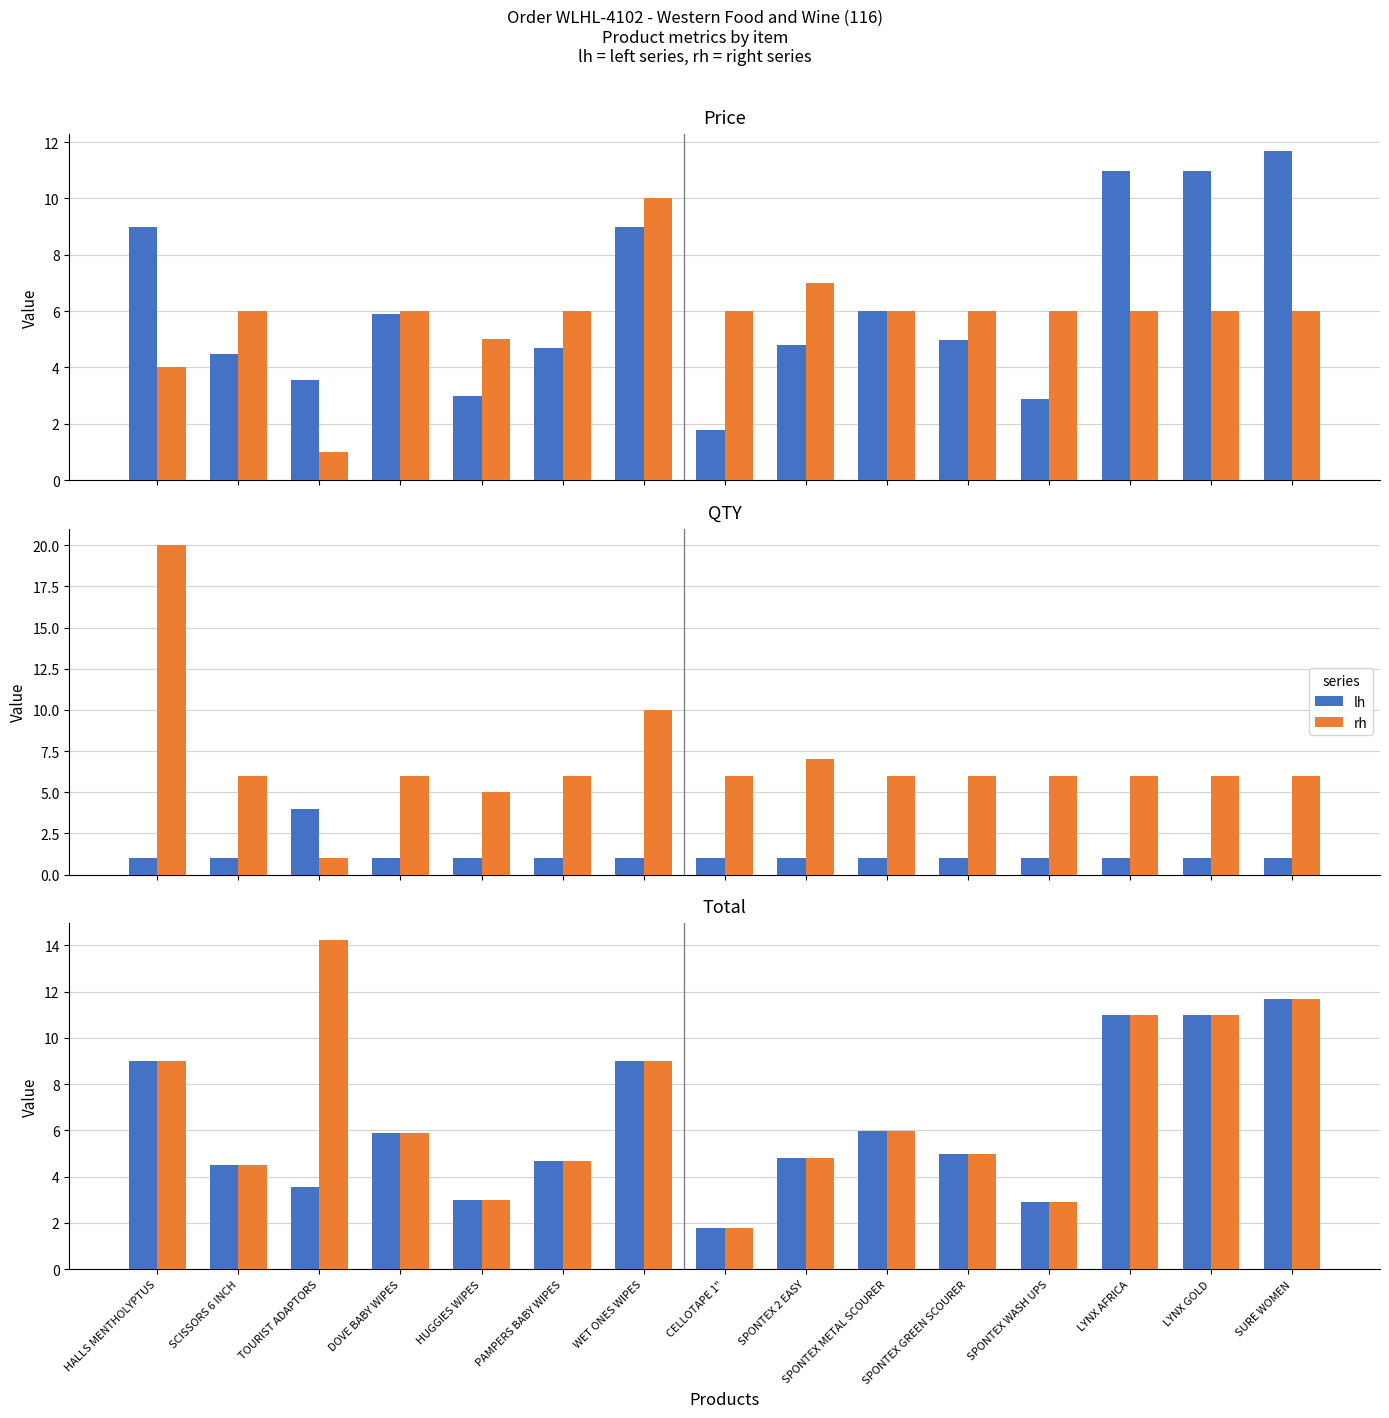

What is the difference between the lh values at HALLS MENTHOLYPTUS and LYNX AFRICA?

2.0